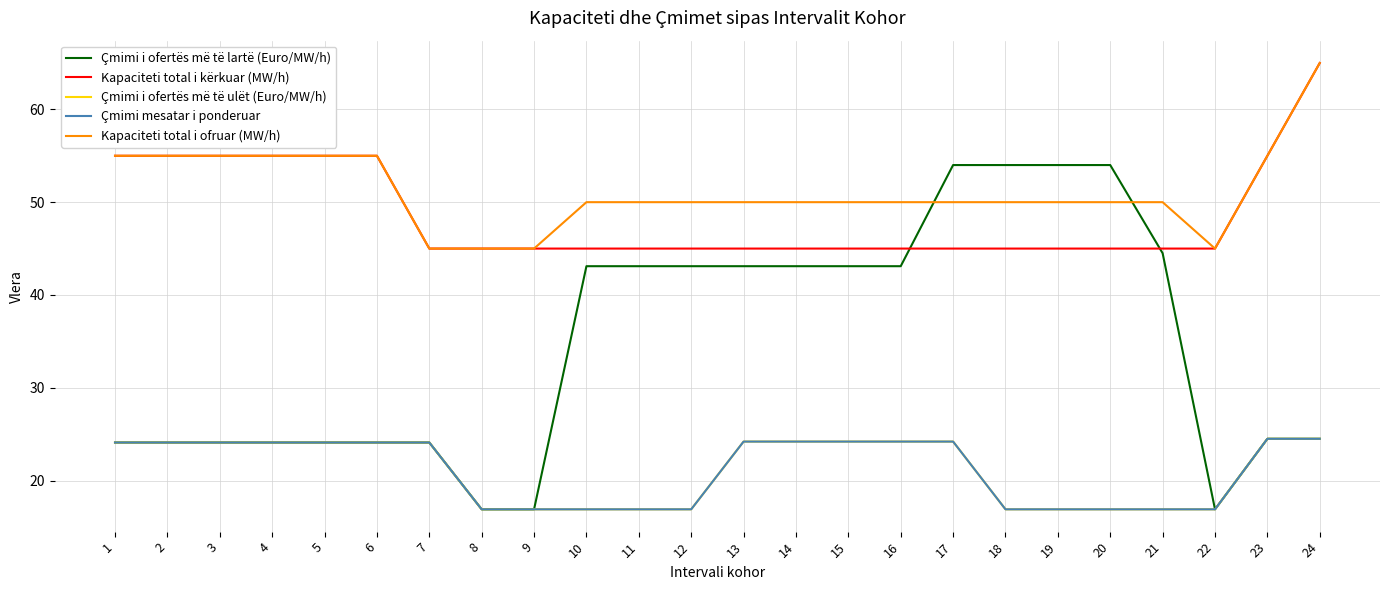

Does the chart have visible grid lines?

Yes